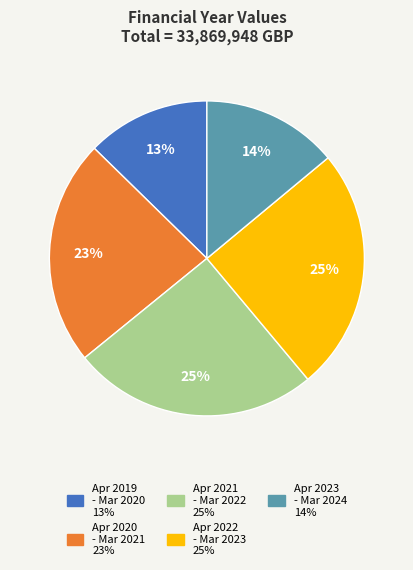

To the nearest percent, what is the average slice percentage?

20%